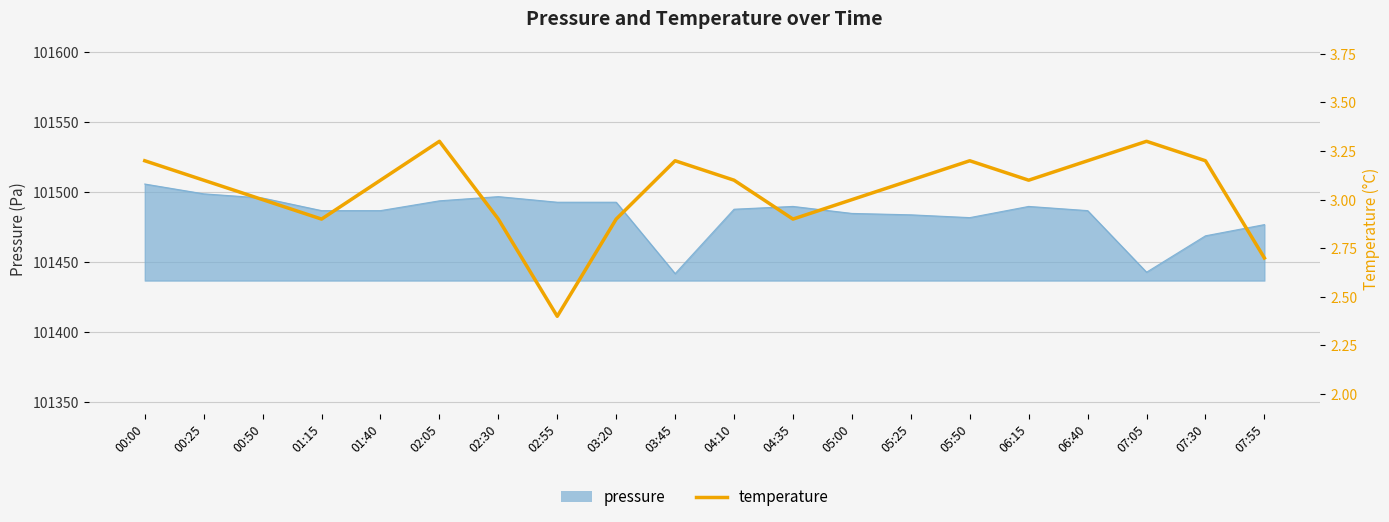

How many data points are above 3?

12